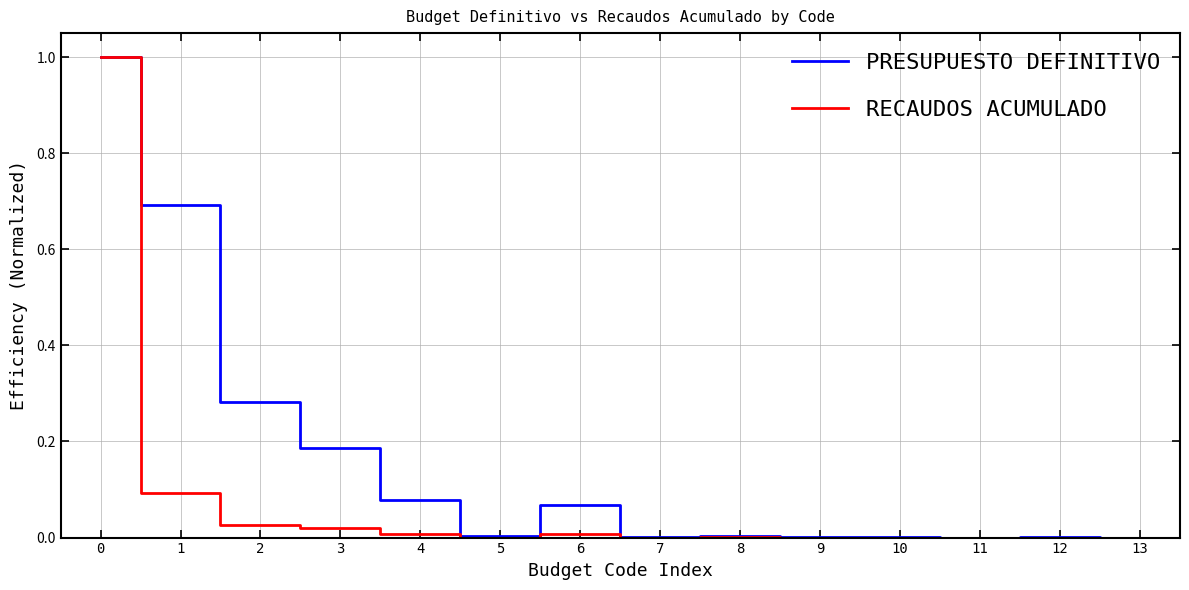

The RECAUDOS ACUMULADO series shows 0.0 at 9. True or false?

True